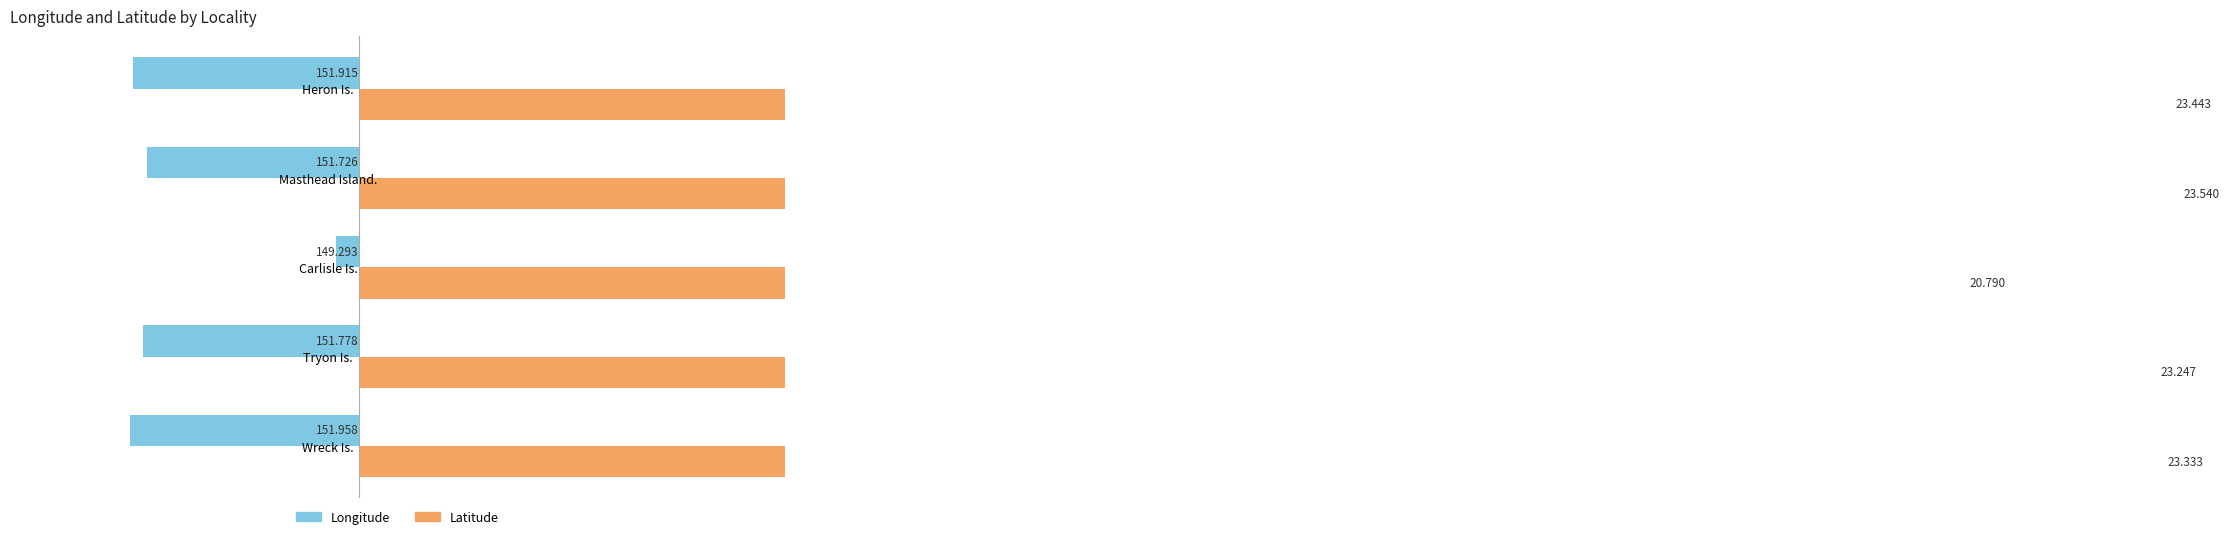

Which series has the largest range (max minus min)?

Latitude